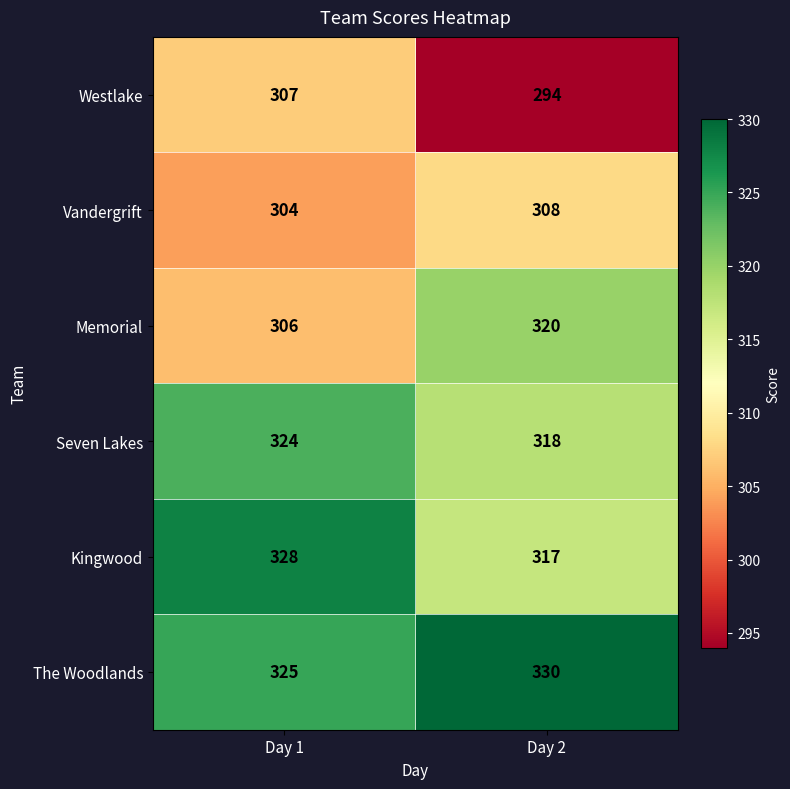

At which category does the chart reach its peak across all series?

Day 2